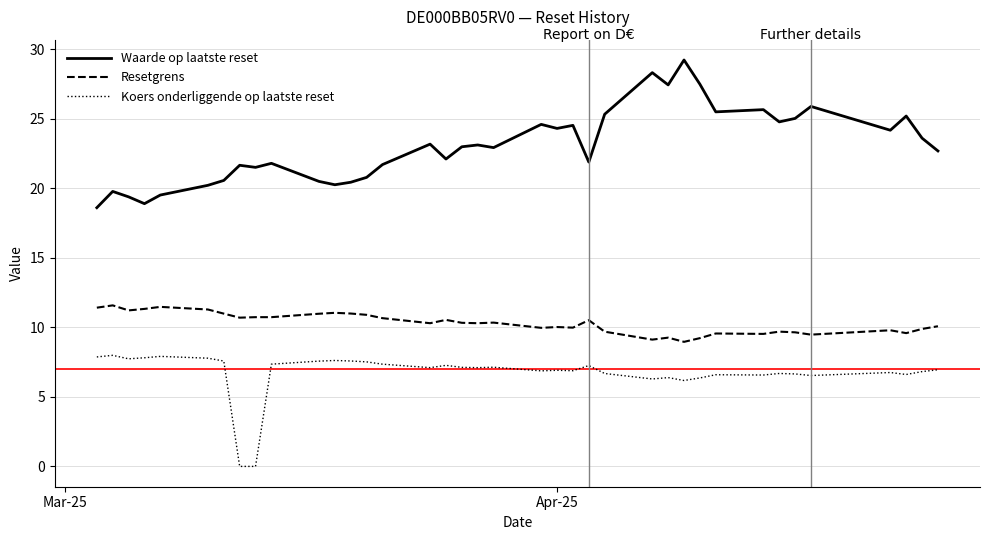

Which series has the widest spread of values?

Waarde op laatste reset